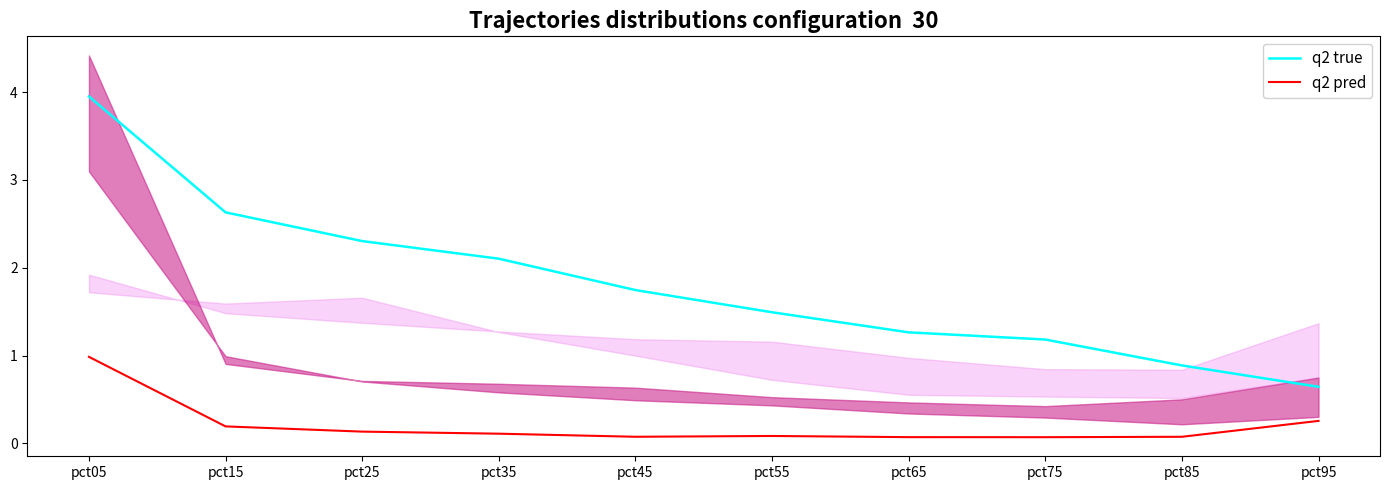

Rank the series at pct55 from highest to lowest value.

q2 true, q2 pred